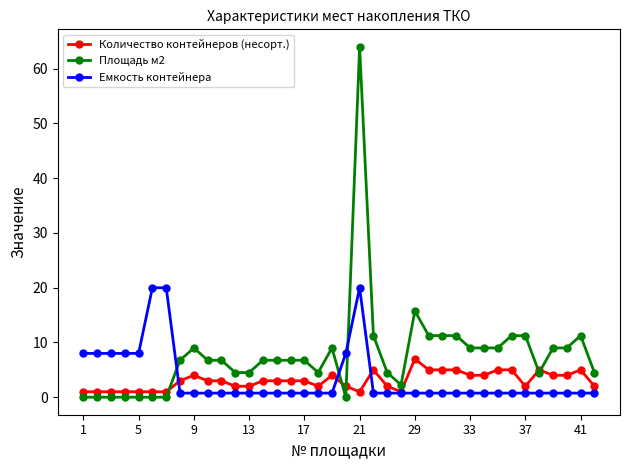

List the series in order of their peak value, lowest first.

Количество контейнеров (несорт.), Емкость контейнера, Площадь м2